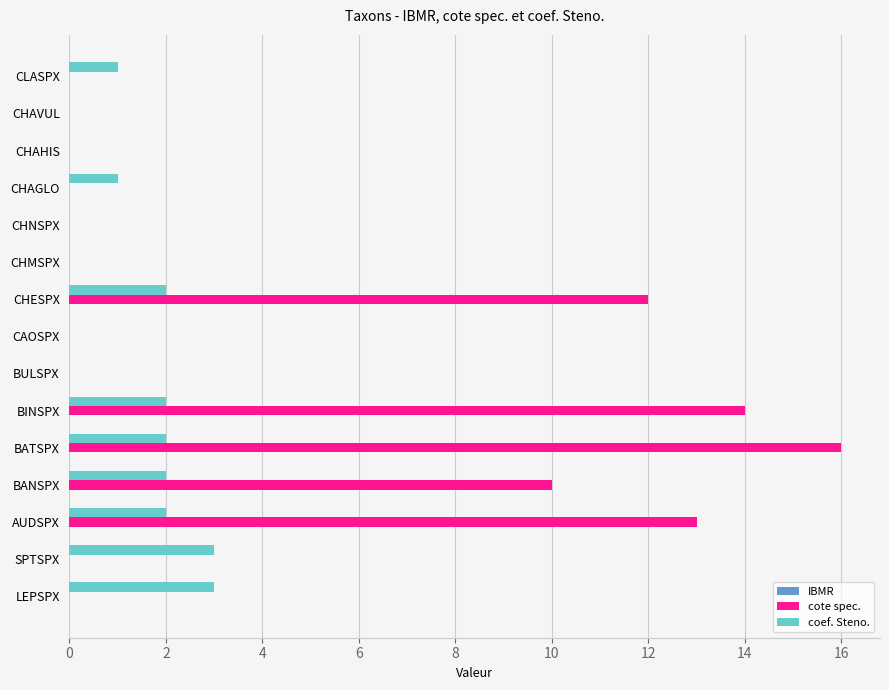

Which series has the widest spread of values?

cote spec.